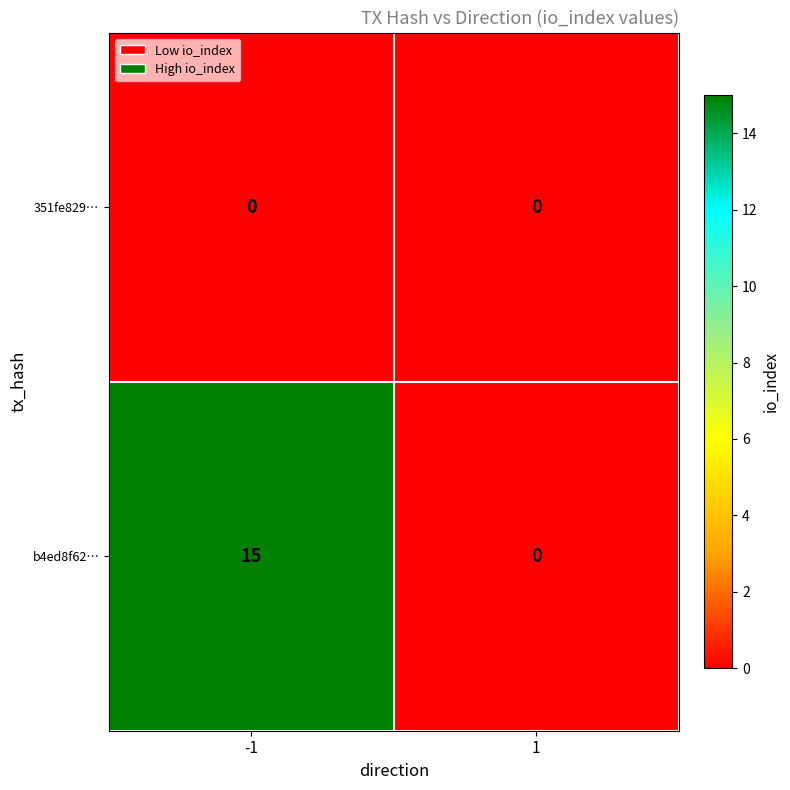

Which series changed the most between -1 and 1?

b4ed8f62…